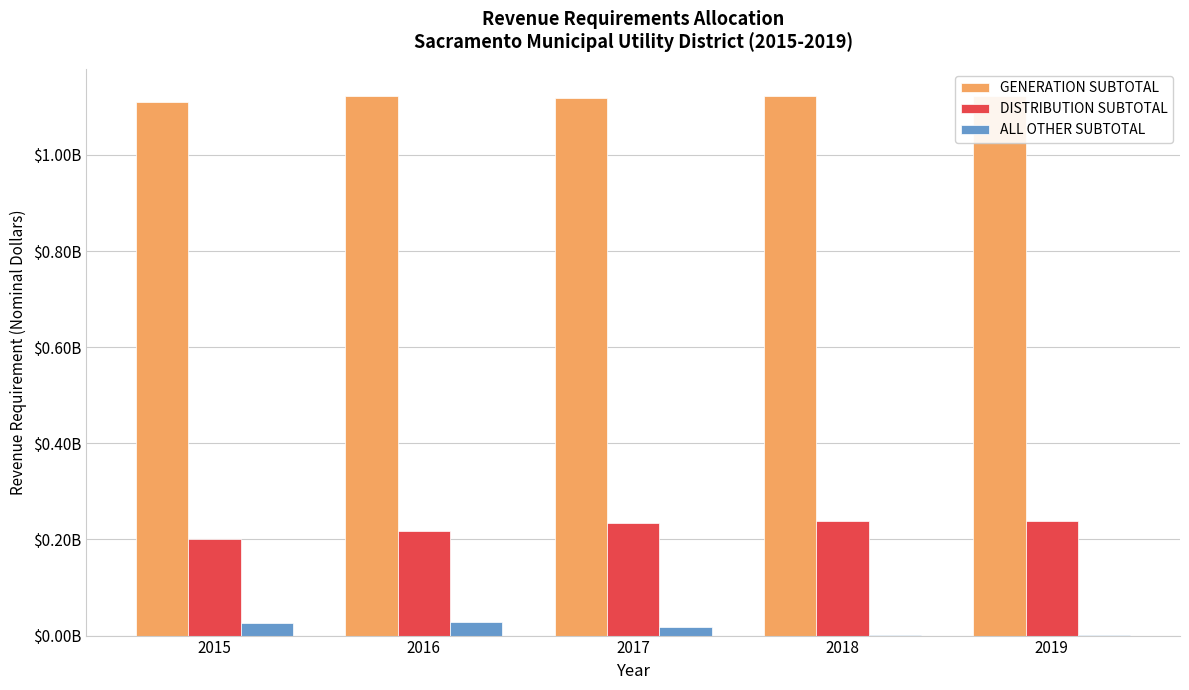

At which label does DISTRIBUTION SUBTOTAL reach its peak?

2019